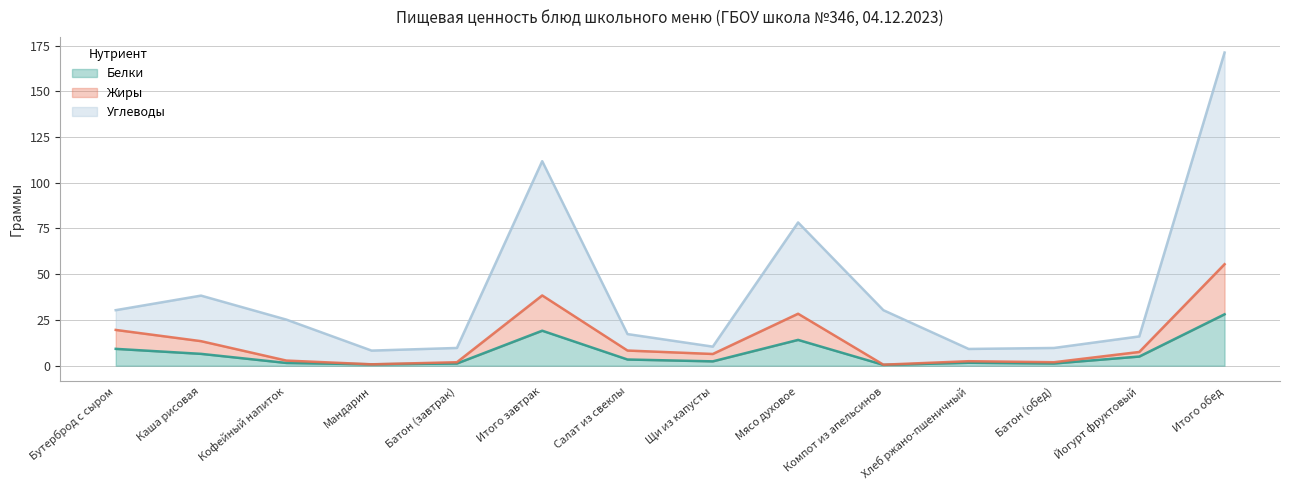

True or false: Жиры and Углеводы intersect in this chart.

False